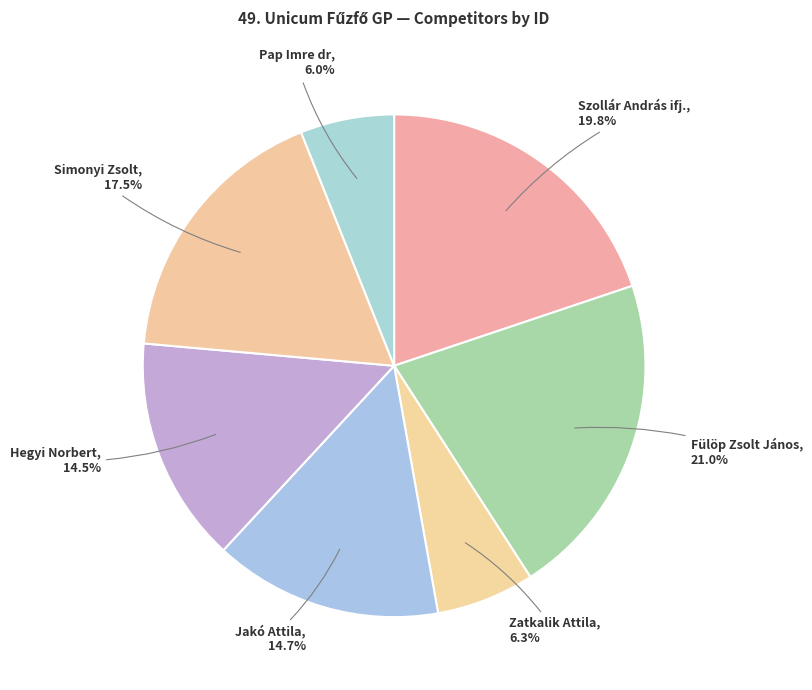

The Jakó Attila slice represents 15% of the pie. True or false?

True